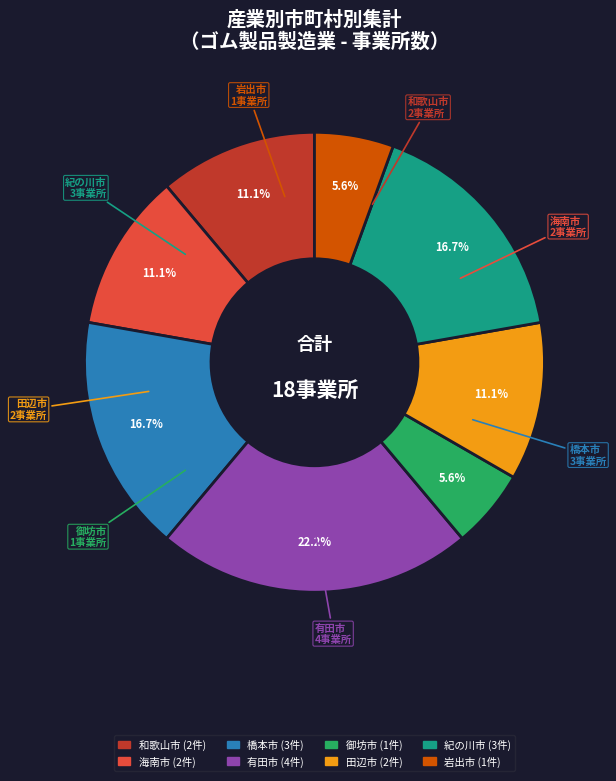

Does 有田市 represent more than half of the total?

No